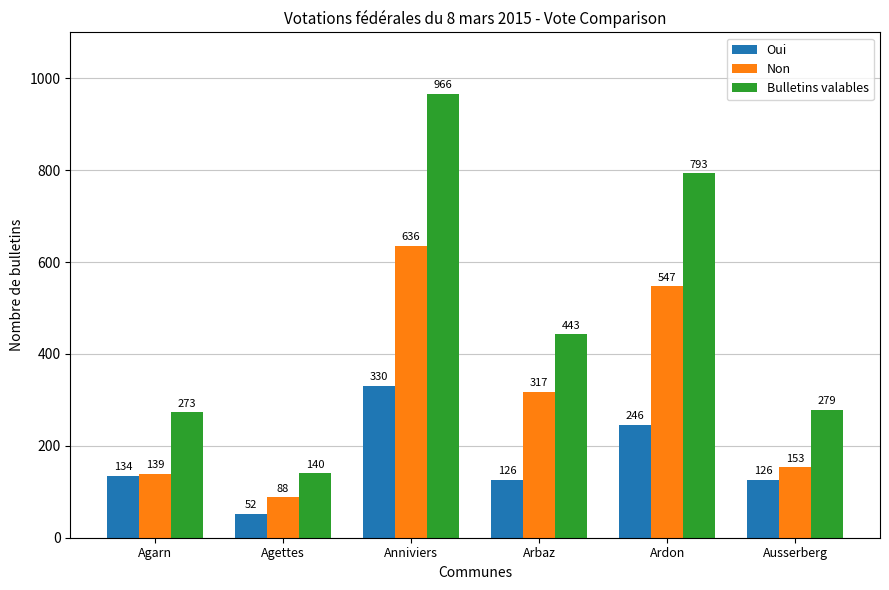

True or false: Bulletins valables has a value of 276 at Arbaz.

False